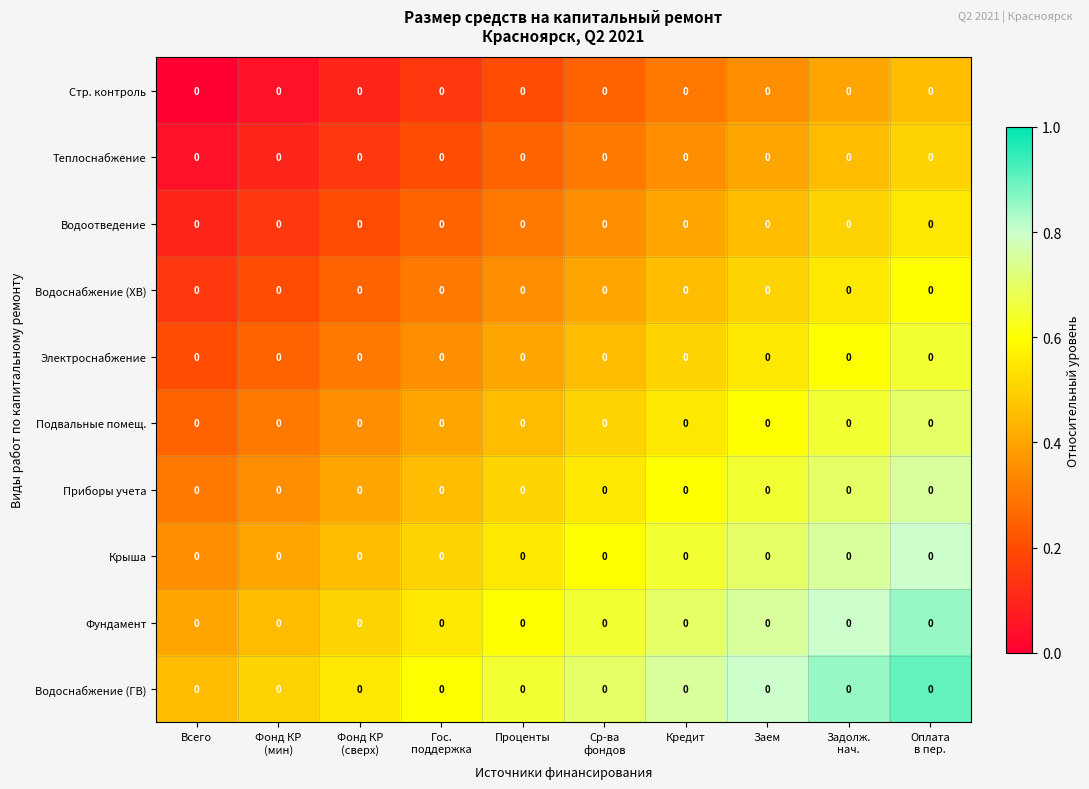

What is the approximate value of Водоснабжение (ГВ) at Заем?

0.8